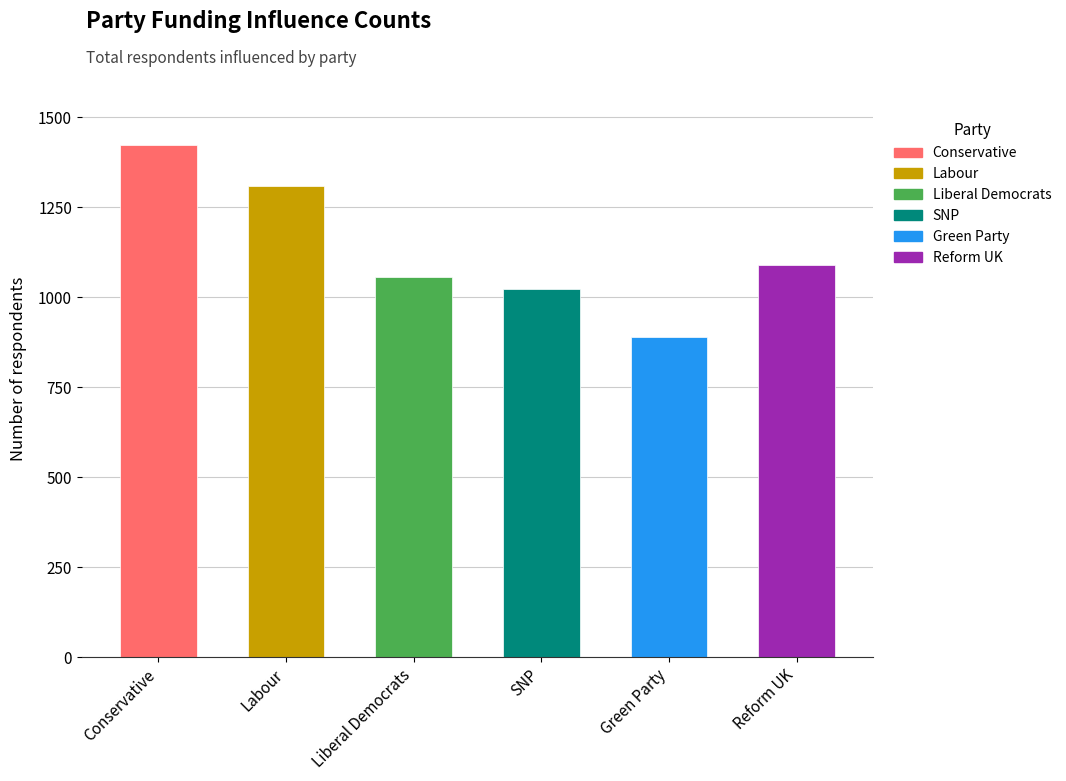

What is the approximate value at Liberal Democrats?

1057